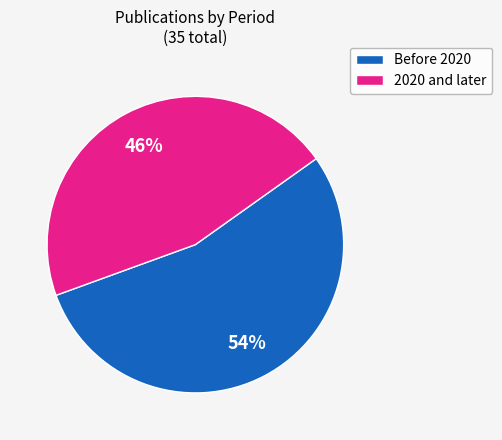

To the nearest percent, what is the average slice percentage?

50%